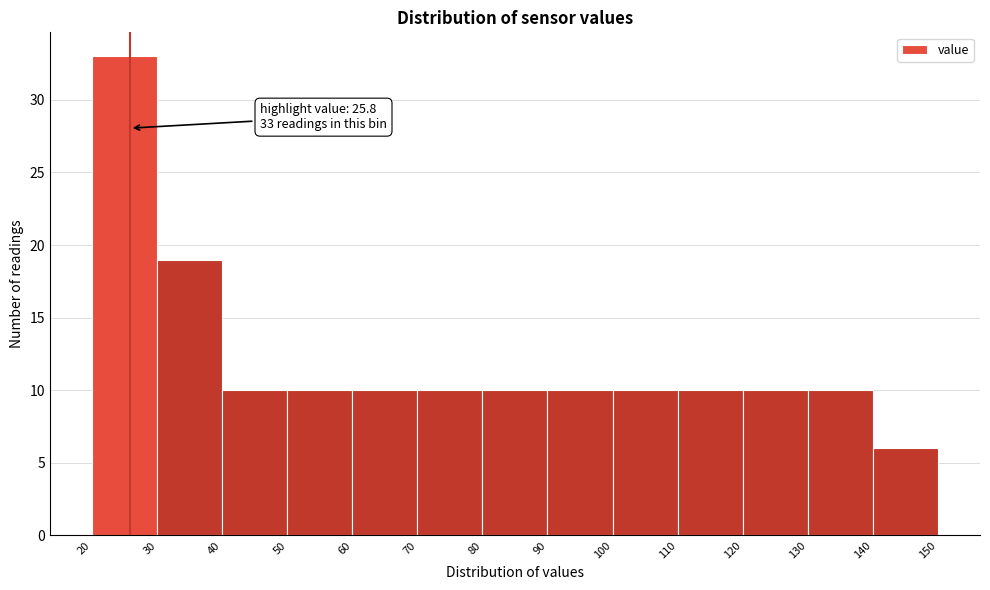

Over which range of the x-axis is the bar tallest?

20 to 30